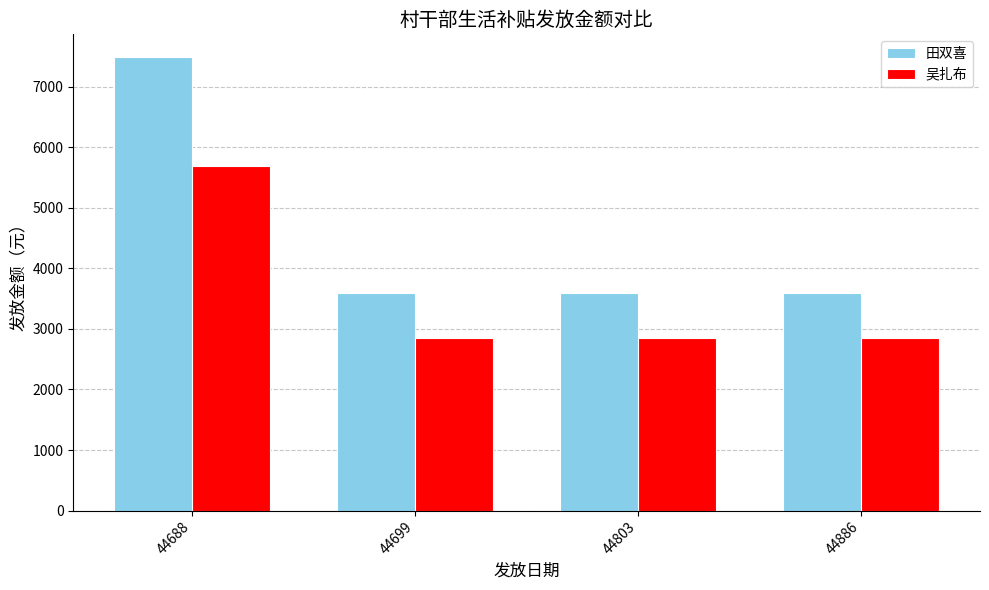

The 吴扎布 series shows 5688 at 44688. True or false?

True